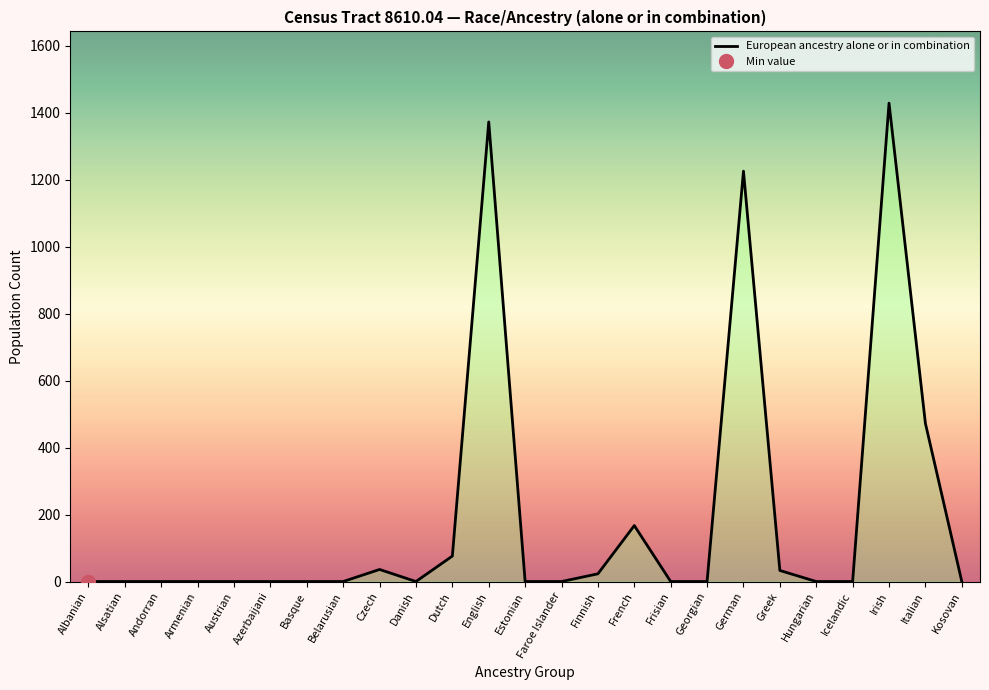

How many data points are above 0?

9